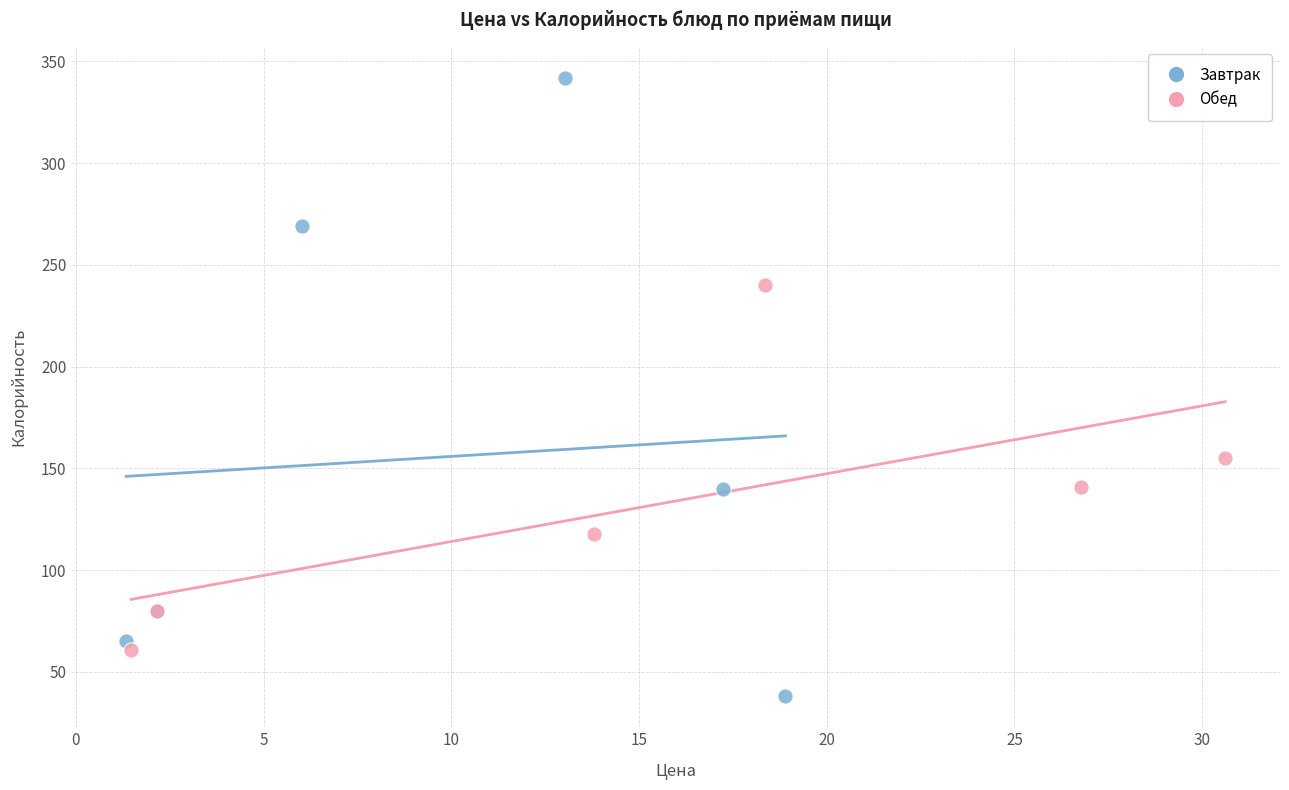

Which series contains the lowest Y value?

Завтрак